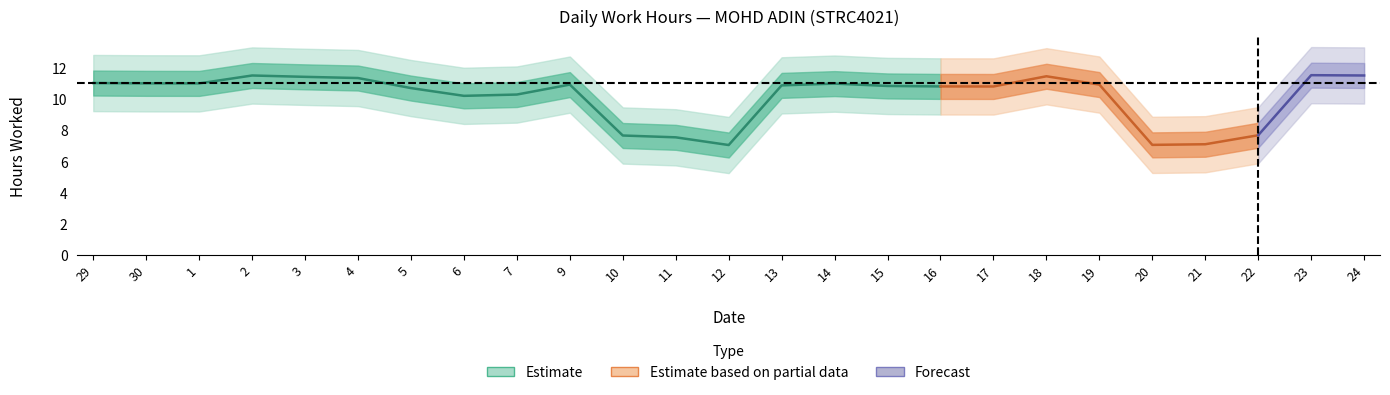

Which has a higher value, 23 or 10?

23